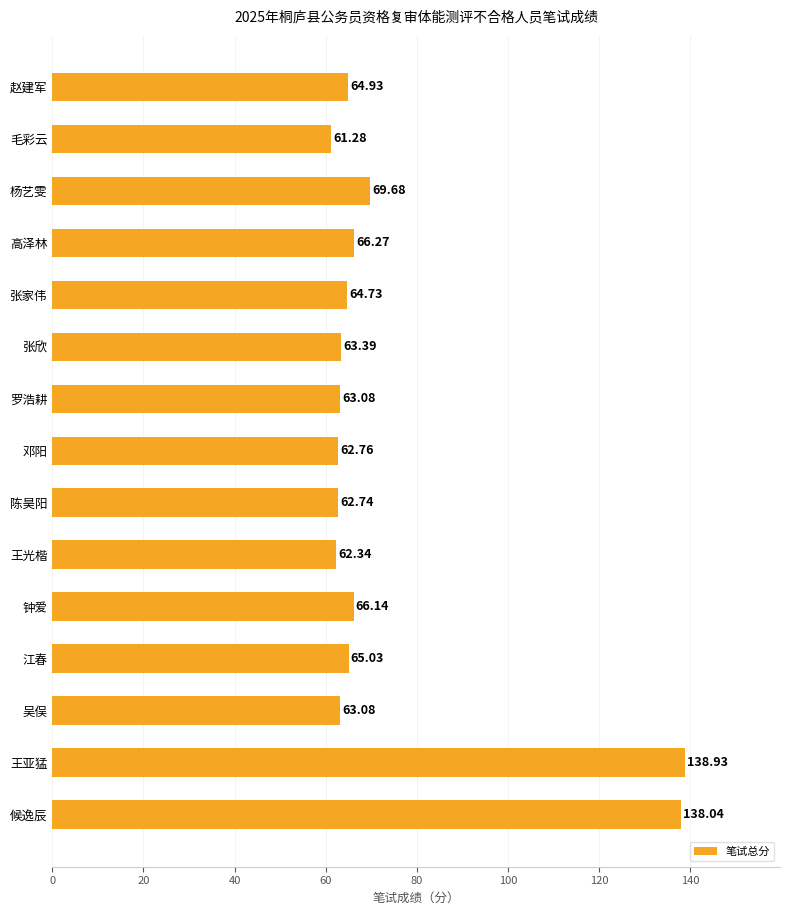

What is the average value?

74.2